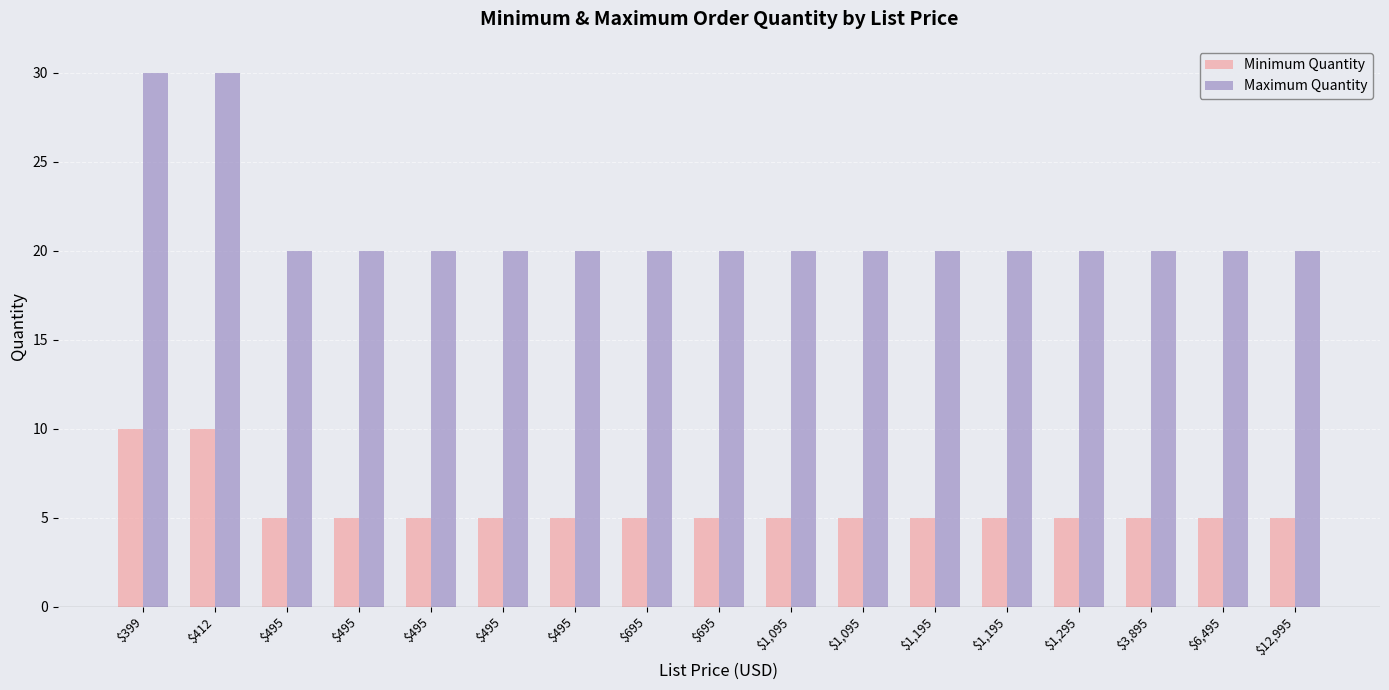

What is the label of the 9th bar from the right?

$695